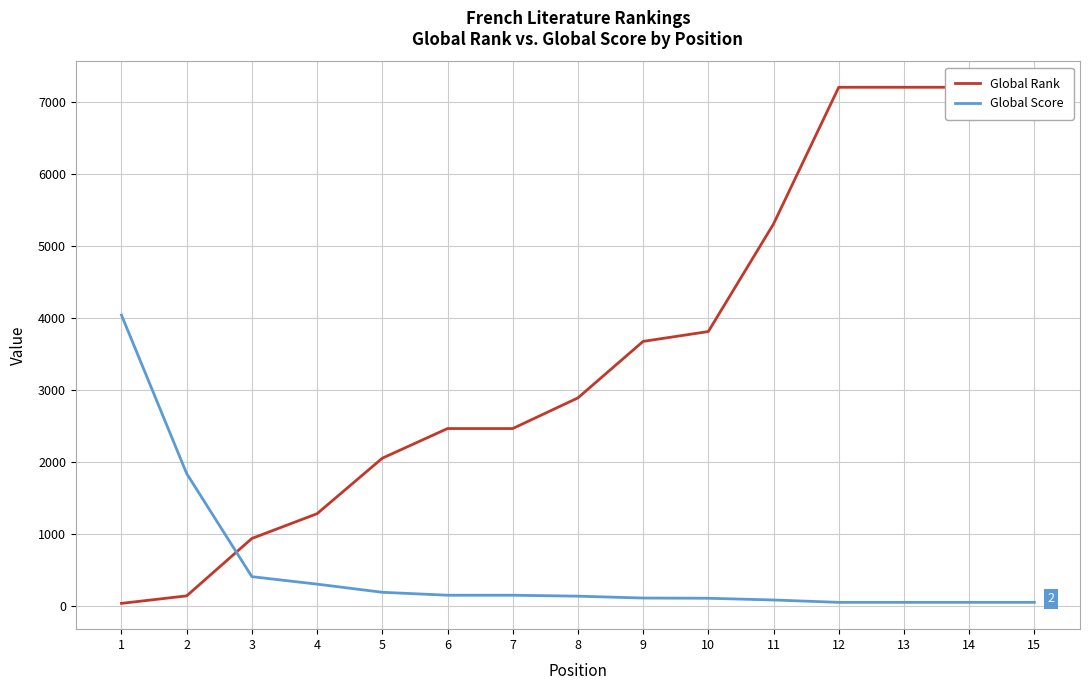

List the series in order of their peak value, highest first.

Global Rank, Global Score